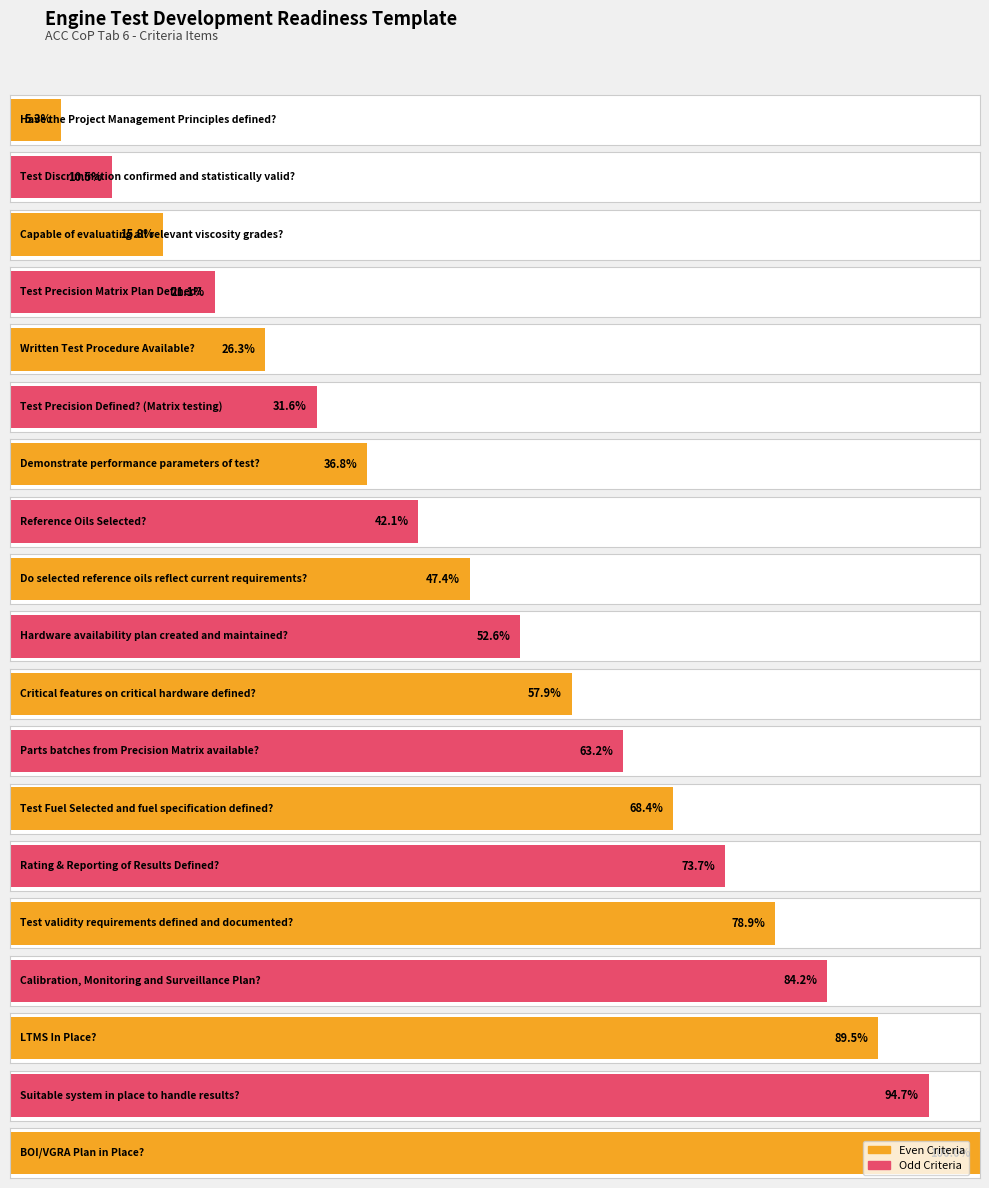

How many bars are there in total?

19